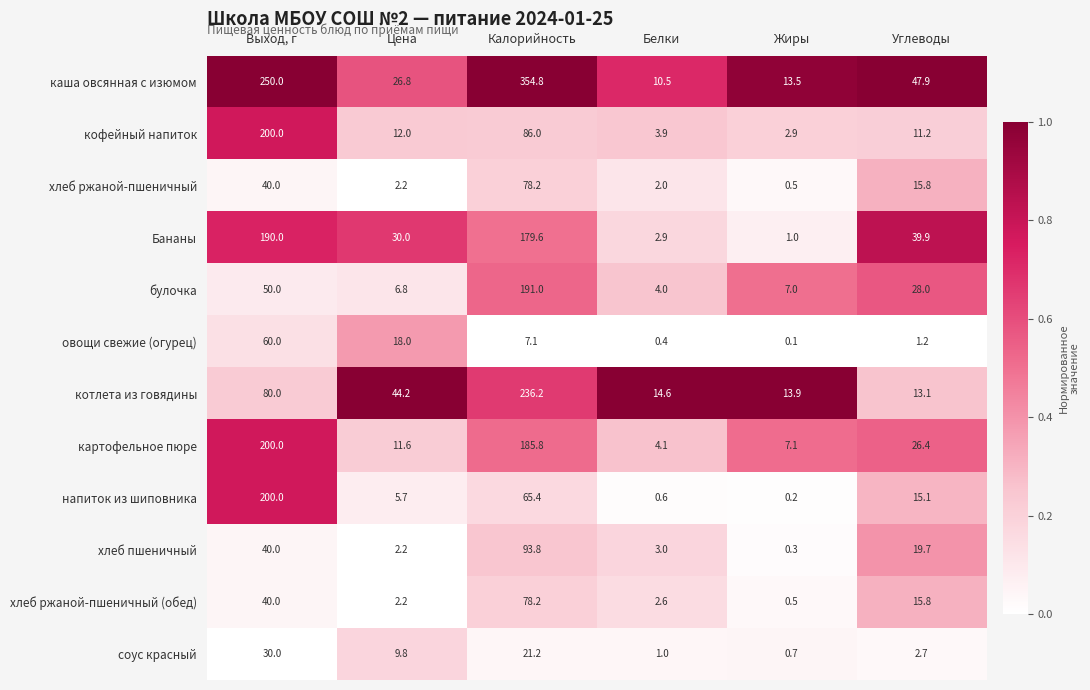

What is the difference between the second highest and minimum values in the овощи свежие (огурец) series?

17.9